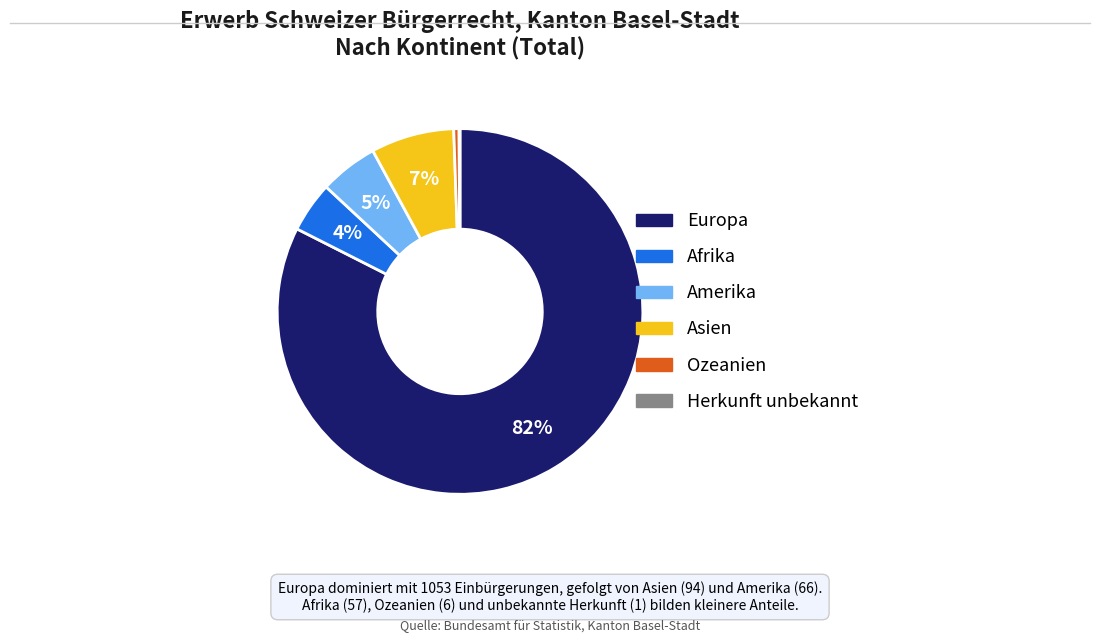

To the nearest percent, what is the average slice percentage?

17%